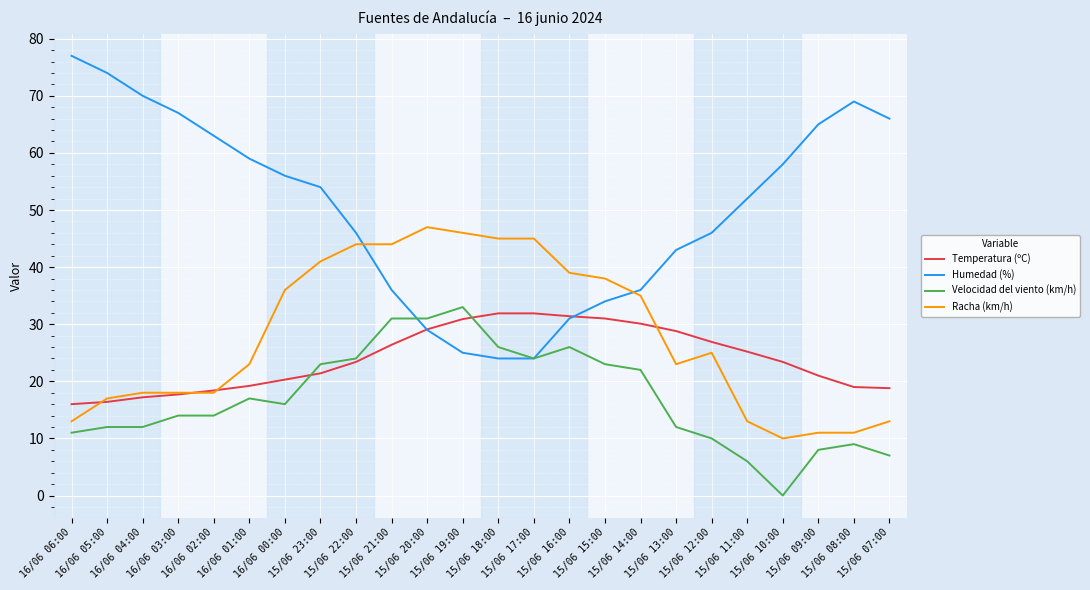

What are all the series names shown in the legend?

Temperatura (ºC), Humedad (%), Velocidad del viento (km/h), Racha (km/h)